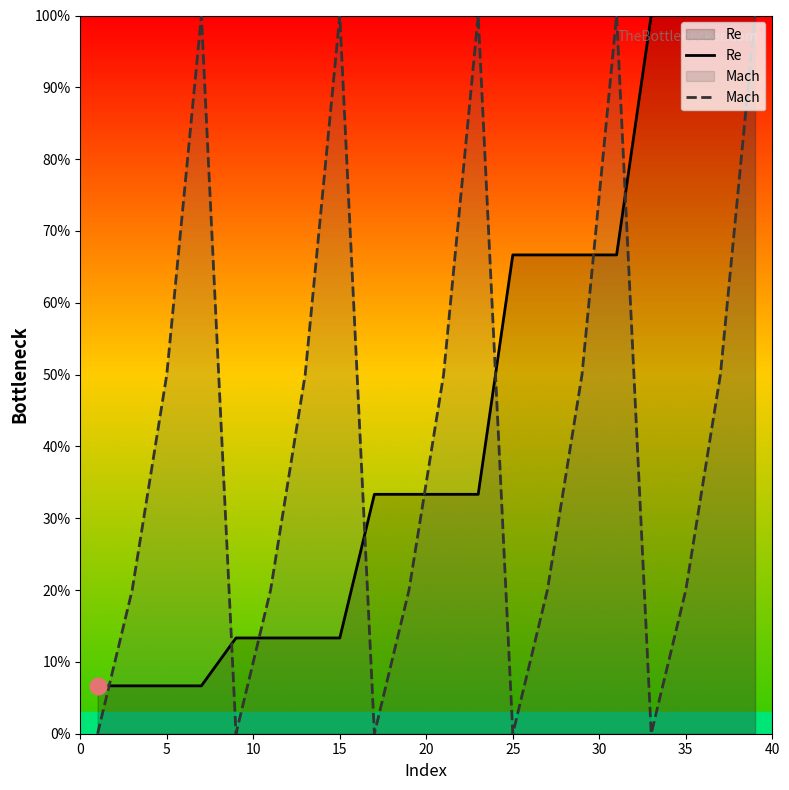

The Mach series shows 0.5 at 25. True or false?

False